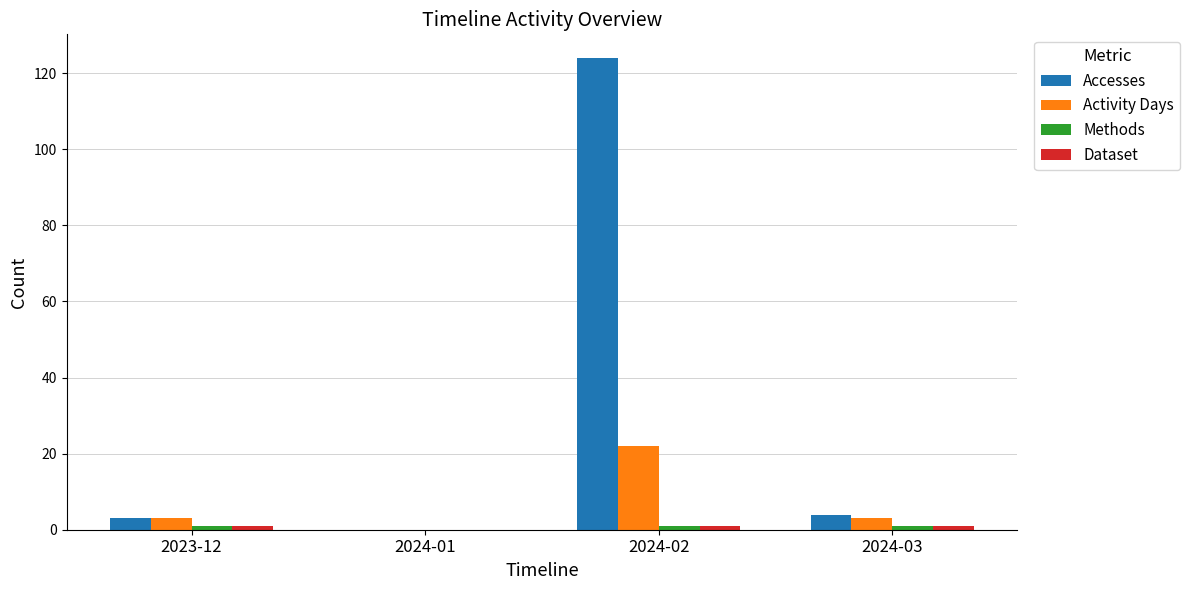

Which category has the highest value in the Accesses series?

2024-02